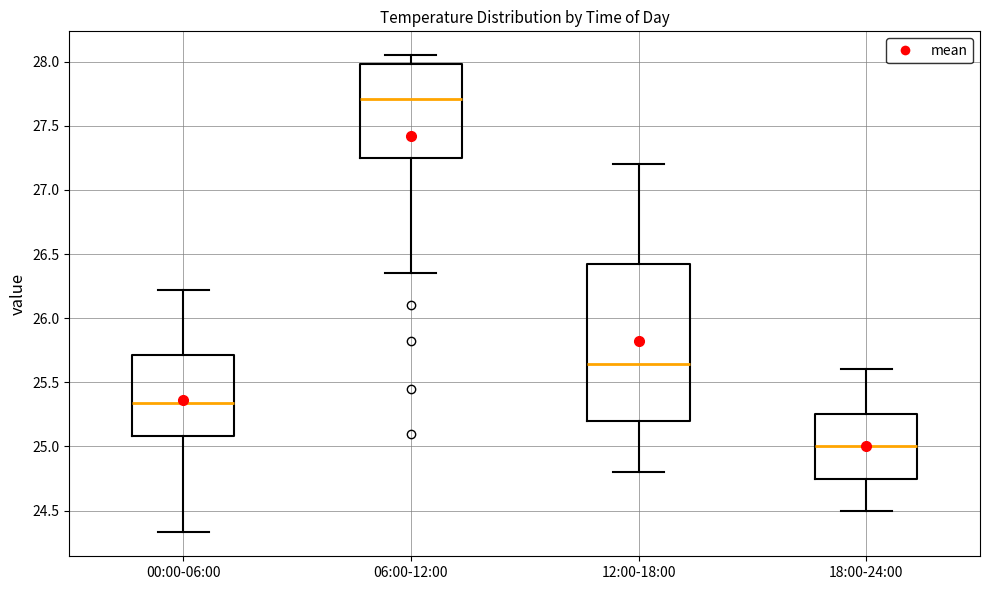

Where does the upper whisker of the box for 06:00-12:00 end on the y-axis? The values are not printed on the chart, so give them approximately, as read against the axis.

28.05